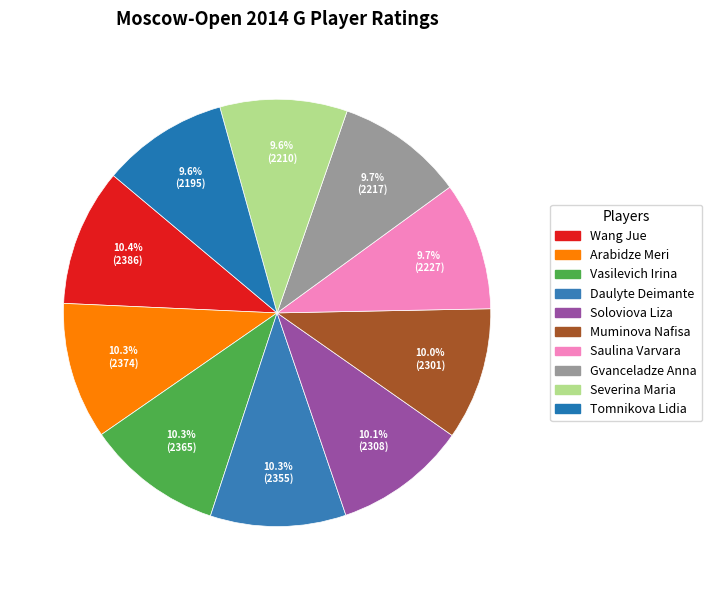

How many segments does this pie chart have?

10